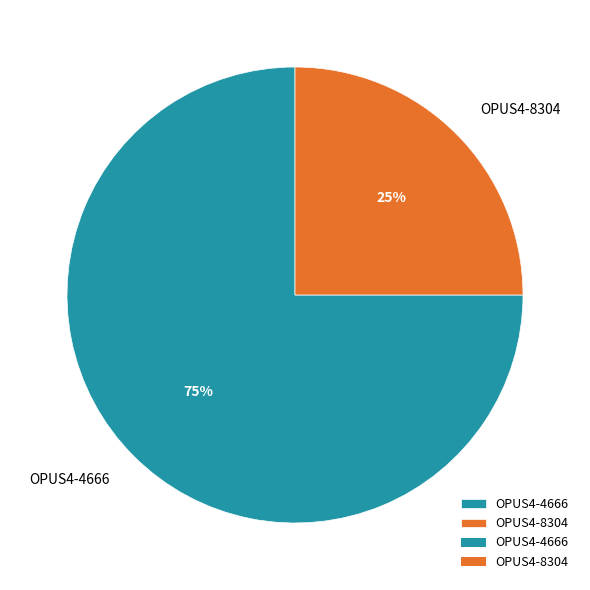

Is OPUS4-8304 the majority of the pie?

No